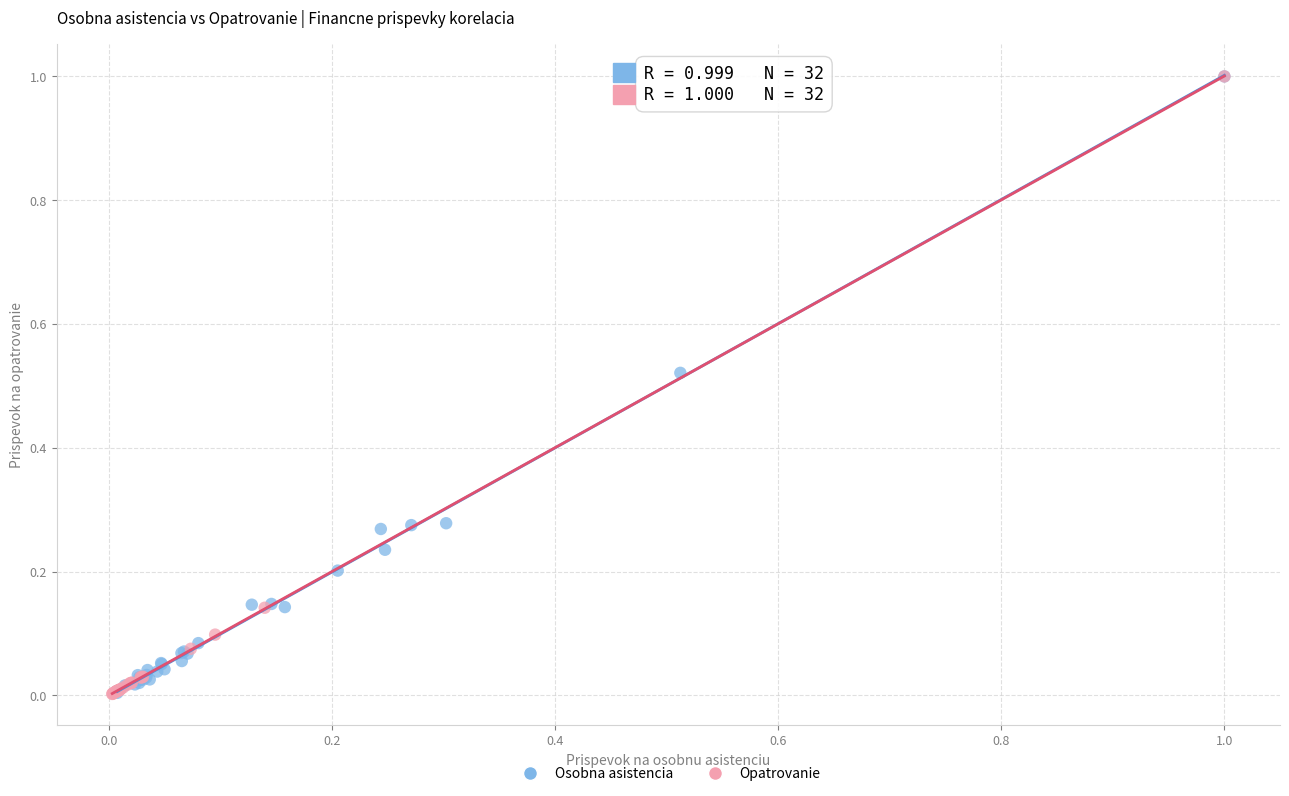

What are all the series names shown in the legend?

Osobna asistencia, Opatrovanie